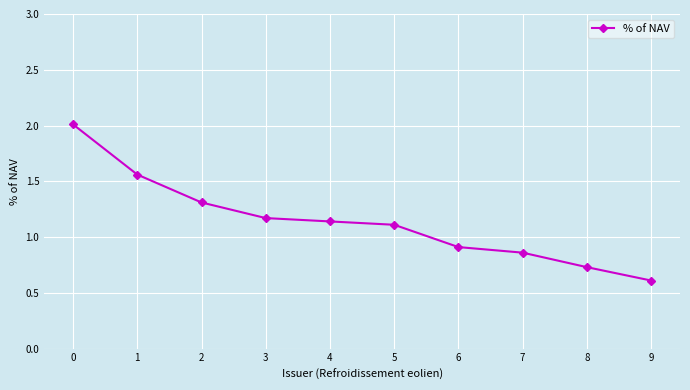

How many distinct data groups are displayed?

1